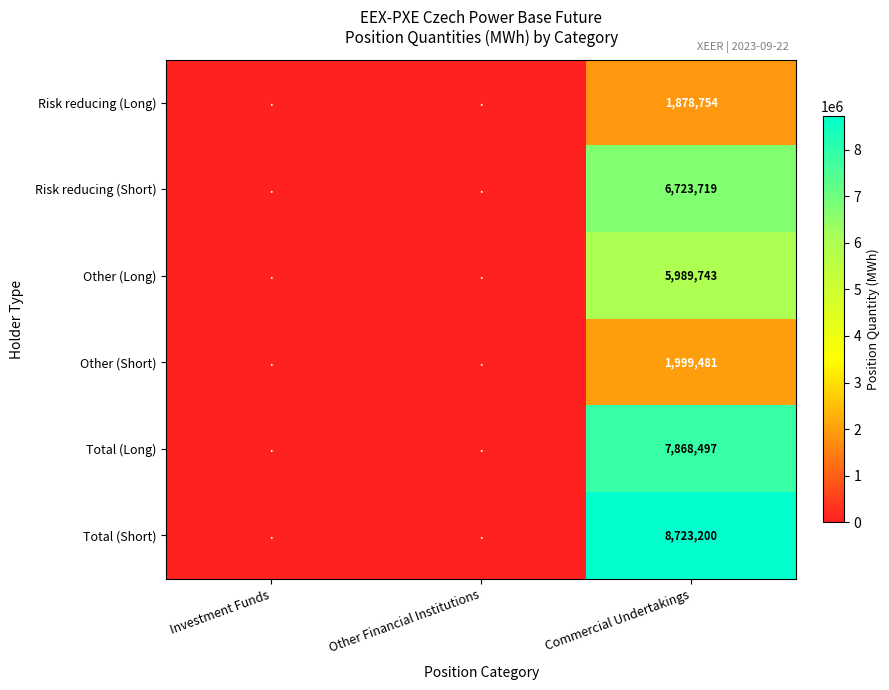

Is it true that Risk reducing (Short) equals 10995587 at Commercial Undertakings?

False